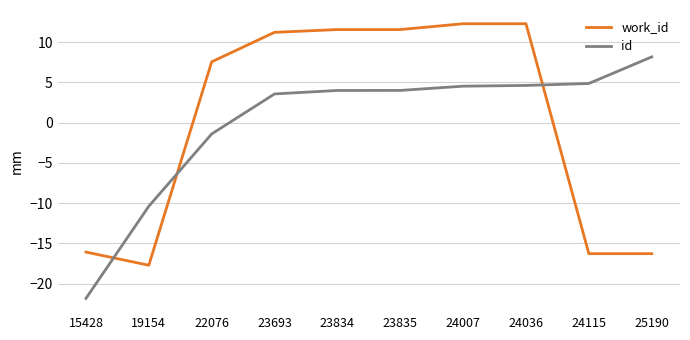

At 15428, list the series in order from largest to smallest.

work_id, id